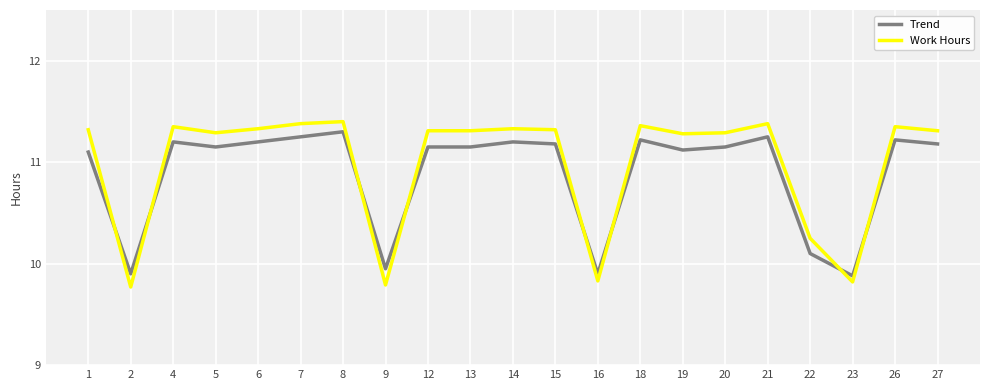

What is the difference between the maximum and minimum values in the Work Hours series?

1.6